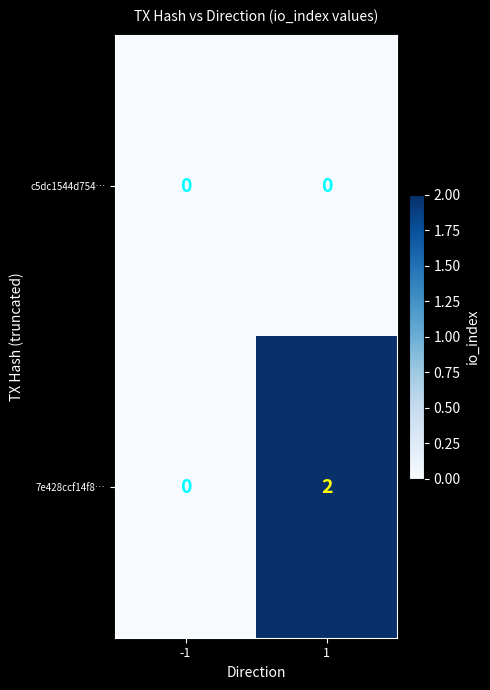

Reading left to right, extract all data points from this chart.

c5dc1544d754…: 0	0
7e428ccf14f8…: 0	2